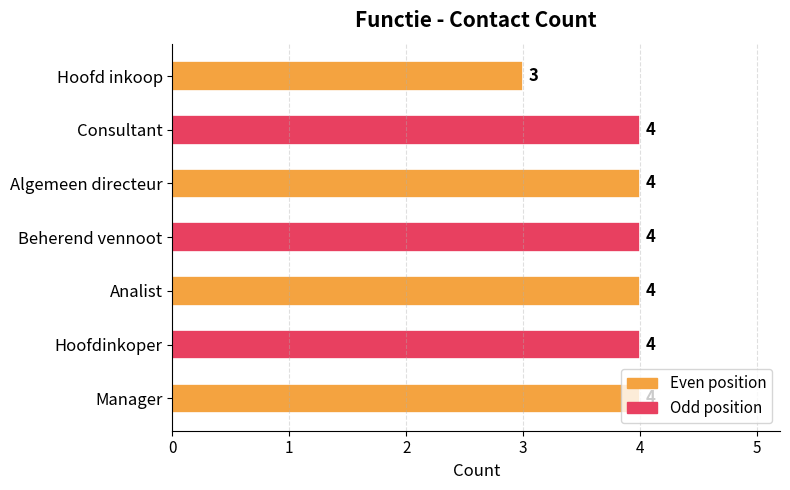

What is the difference between the second highest and minimum values?

1